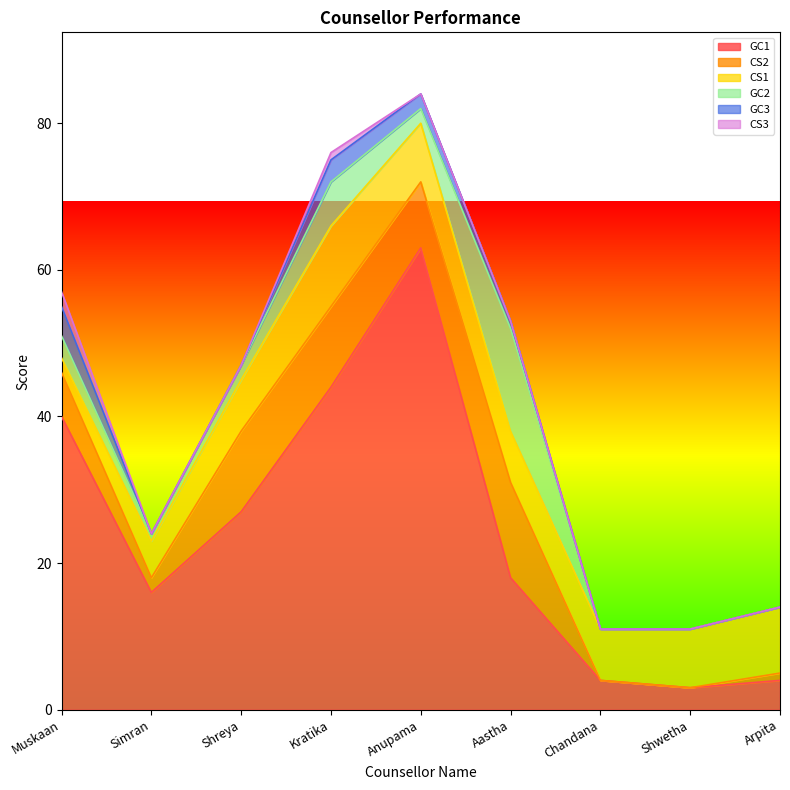

Reading left to right, list all the values displayed in this chart.

GC1: 40	16	27	44	63	18	4	3	4
CS2: 6	2	11	11	9	13	0	0	1
CS1: 2	5	7	11	8	7	7	8	9
GC2: 3	1	2	6	2	14	0	0	0
GC3: 4	0	0	3	2	1	0	0	0
CS3: 2	0	0	1	0	0	0	0	0